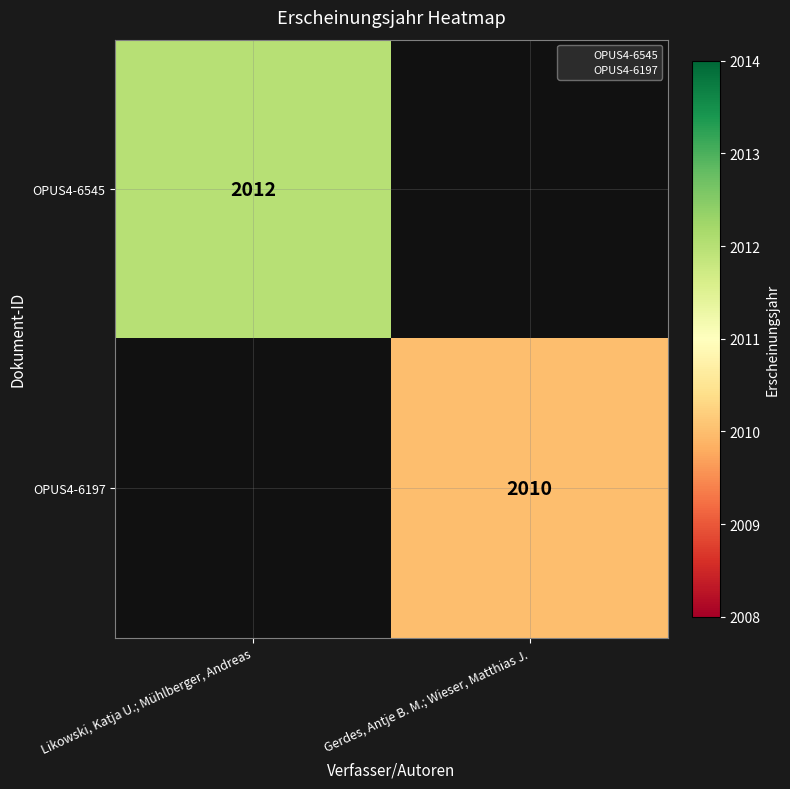

How many distinct data groups are displayed?

2